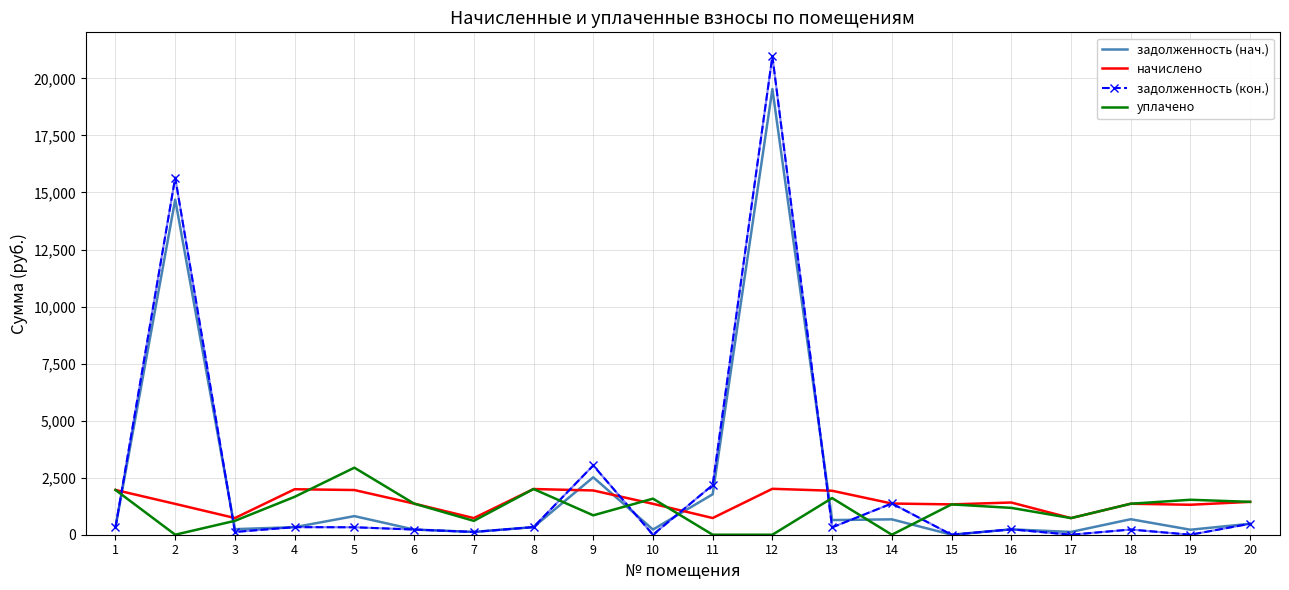

Rank the series by their maximum value, from lowest to highest.

начислено, уплачено, задолженность (нач.), задолженность (кон.)